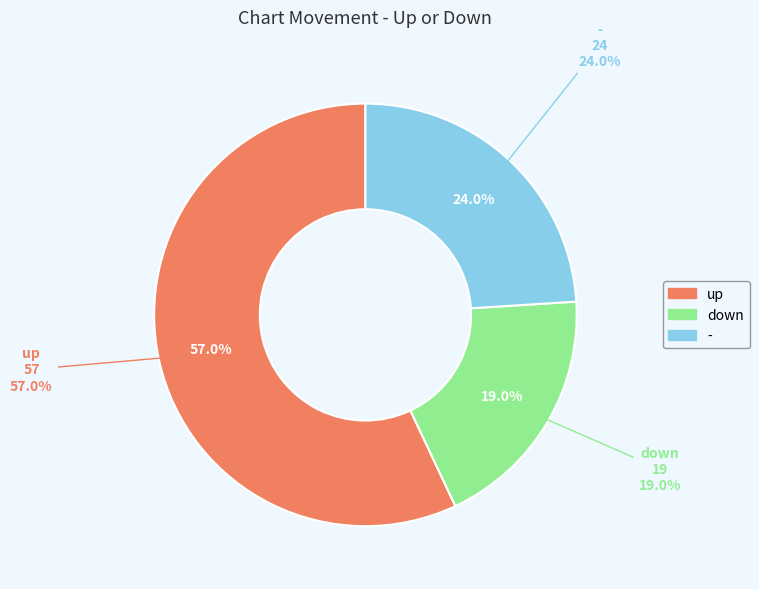

To the nearest percent, what portion does - represent?

24%